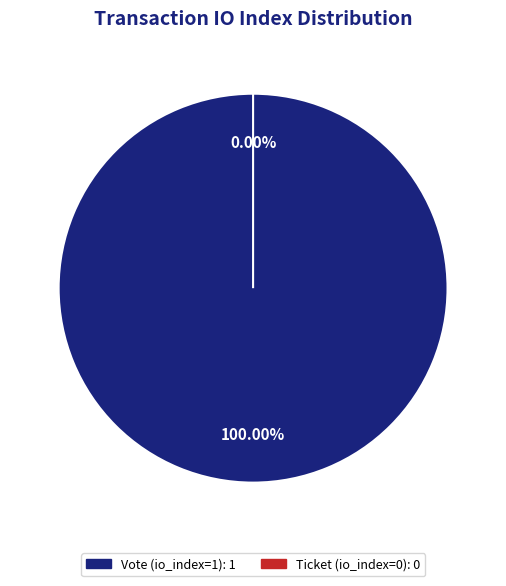

Does Ticket (io_index=0) account for over 50% of the chart?

No